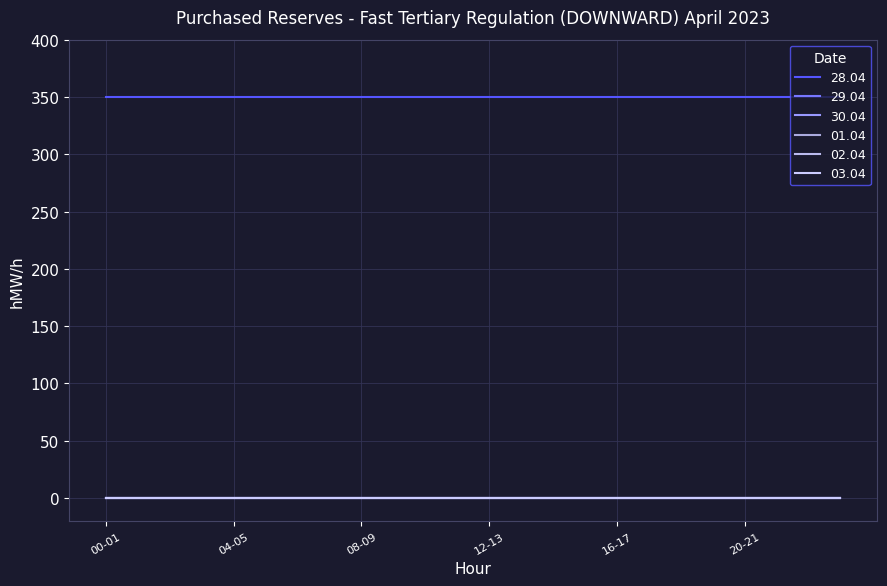

True or false: 29.04 and 02.04 intersect in this chart.

False